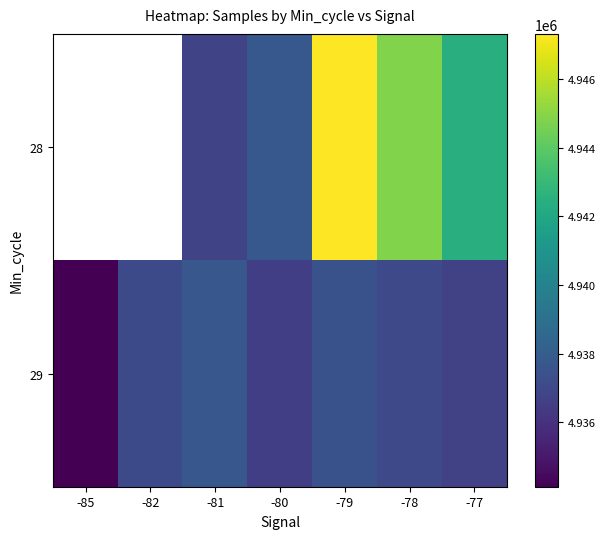

Rank the series by their maximum value, from highest to lowest.

28, 29